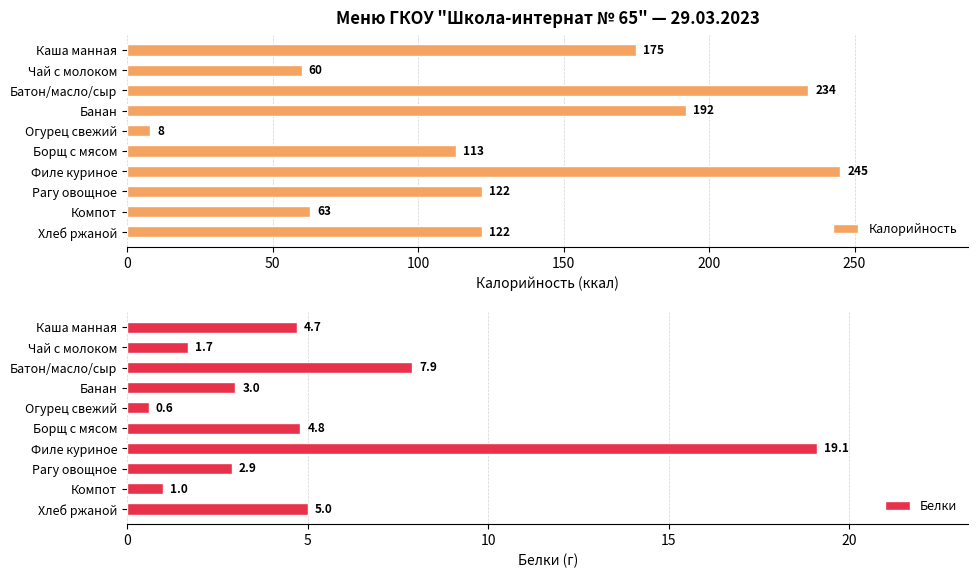

Which series has the largest range (max minus min)?

Калорийность